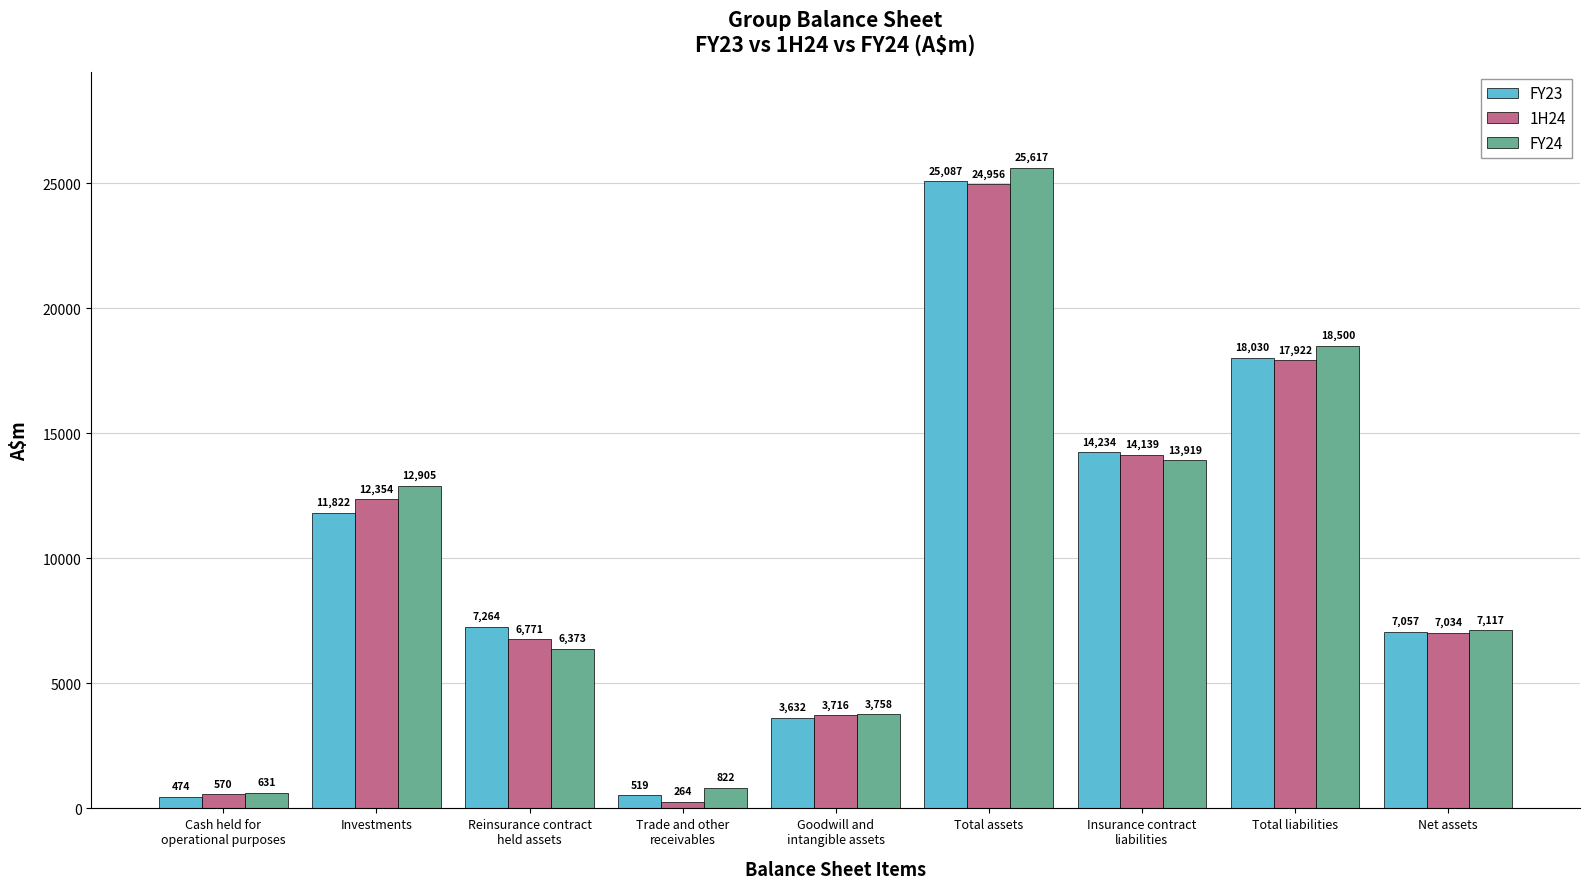

At Trade and other
receivables, list the series in order from largest to smallest.

FY24, FY23, 1H24